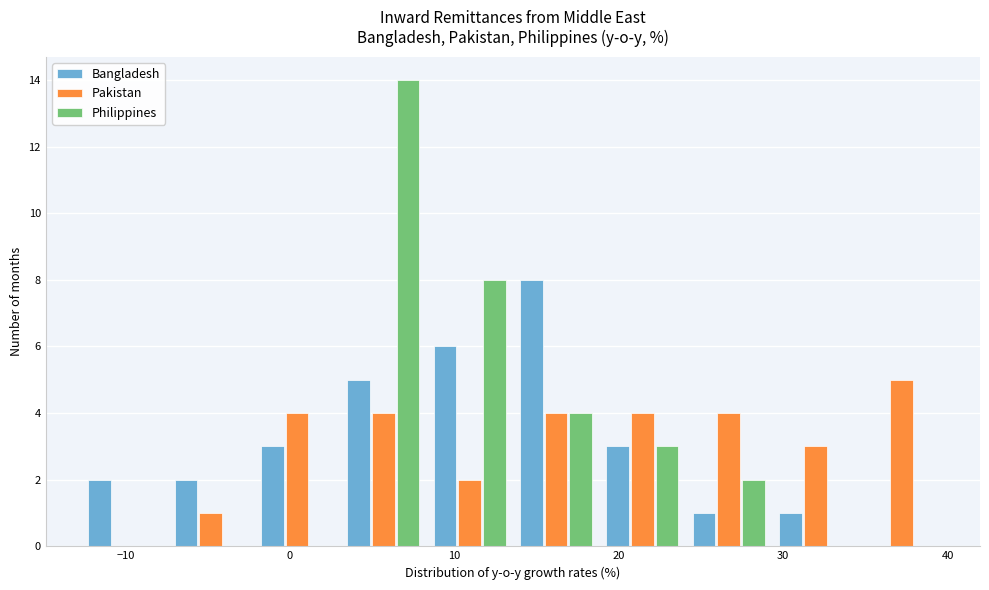

In the Pakistan series, which range on the x-axis has the tallest bar?

35 to 40